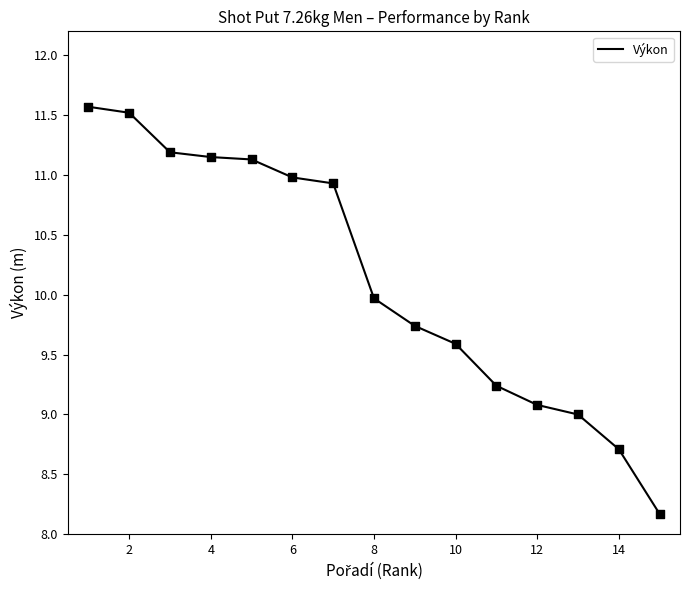

What is the minimum value shown in the chart?

8.2